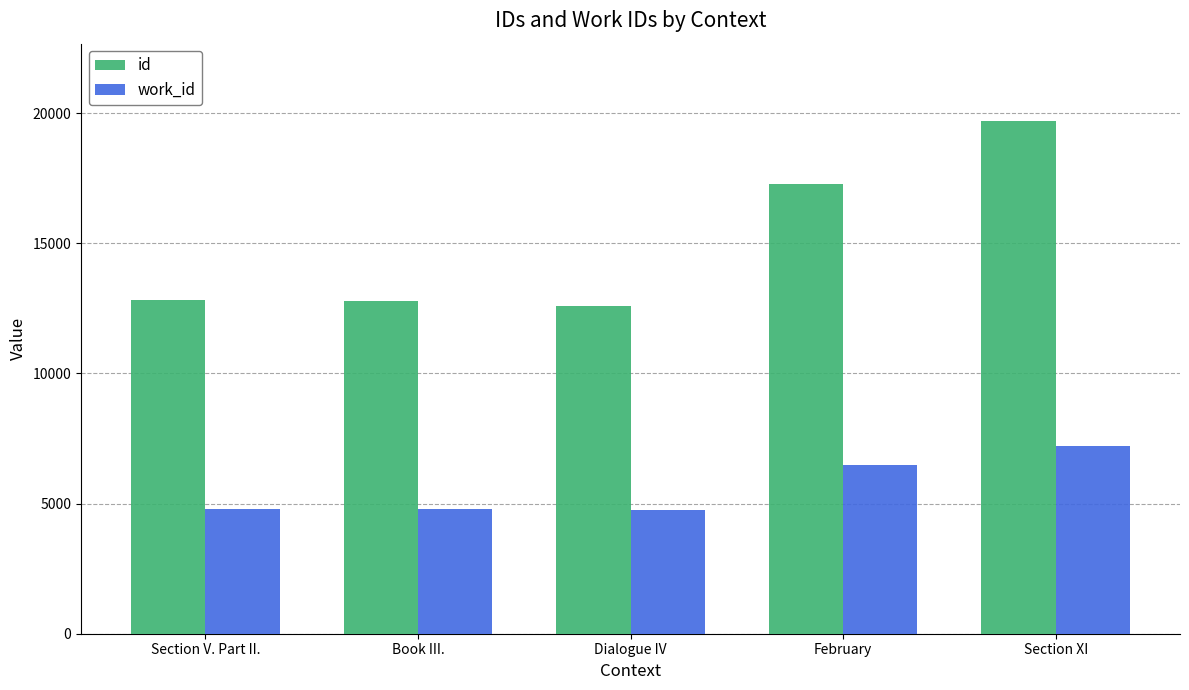

Which series has the widest spread of values?

id